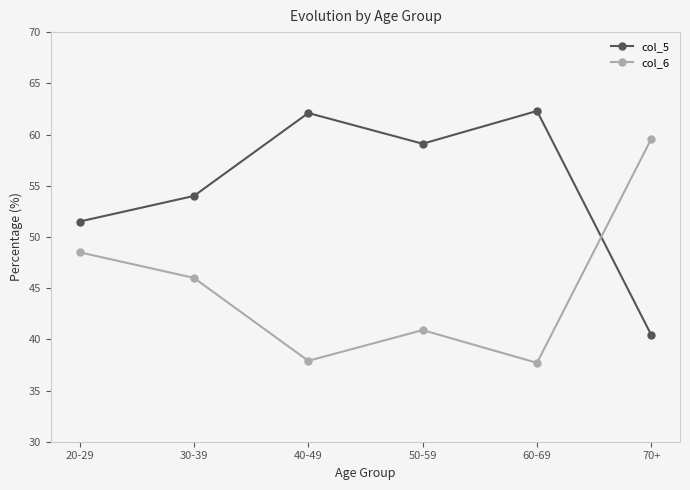

What is the difference between the col_5 values at 60-69 and 30-39?

8.3